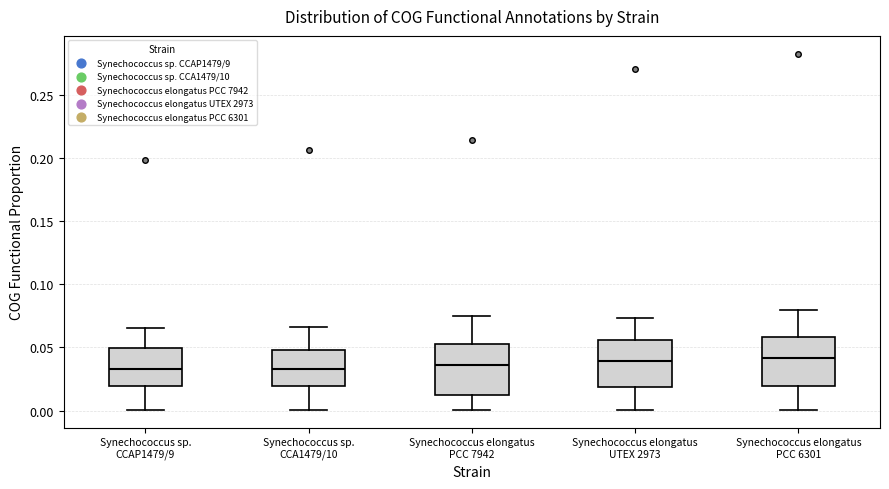

Where is the lower edge of the box for Synechococcus elongatus PCC 6301 on the y-axis? The values are not printed on the chart, so give them approximately, as read against the axis.

0.020